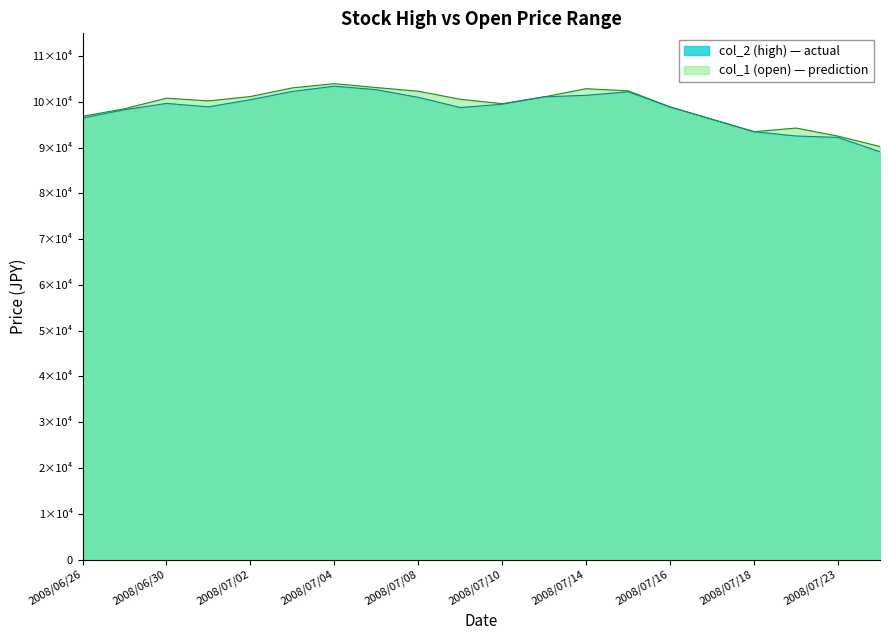

At how many categories does at least one series exceed 94351?

16